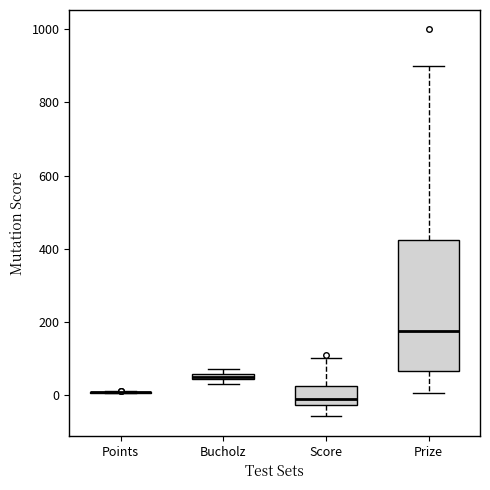

Which box is the tallest, from its lower edge to its upper edge?

Prize